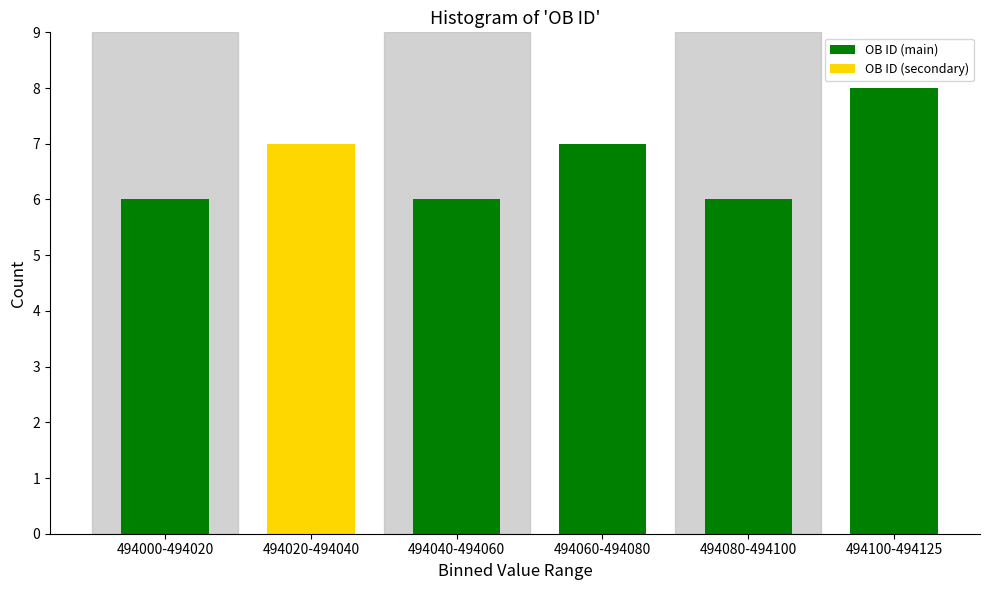

Reading right to left, list all the values displayed in this chart.

8	6	7	6	7	6